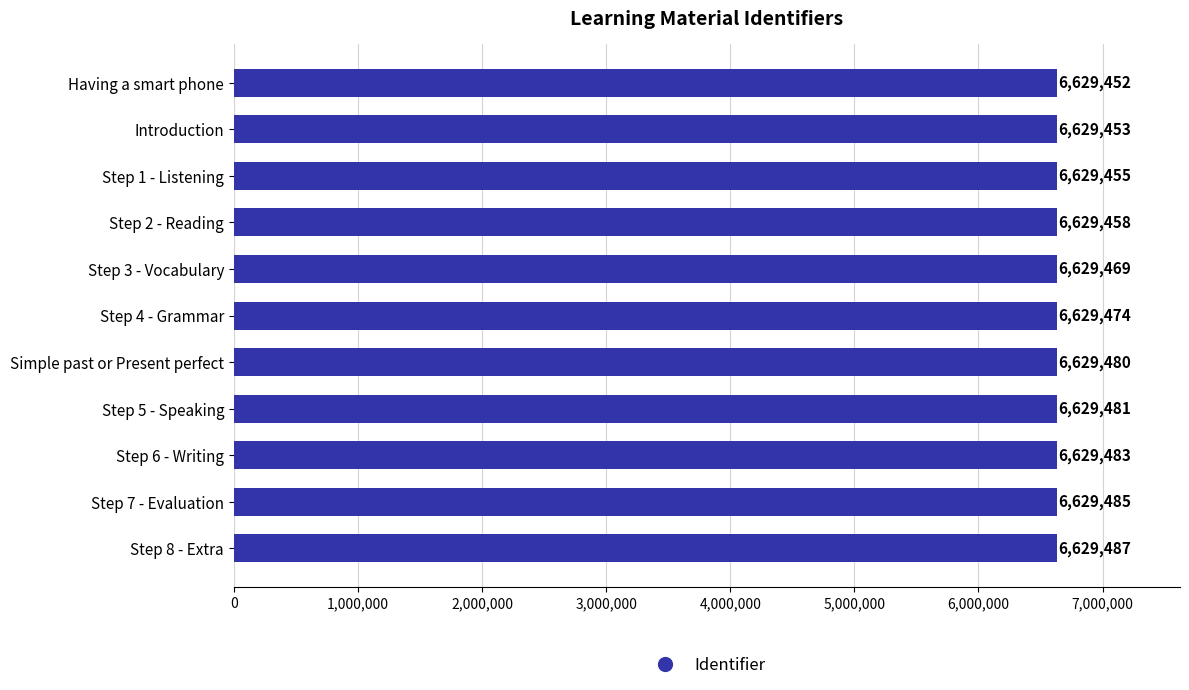

Are the bars horizontal?

Yes